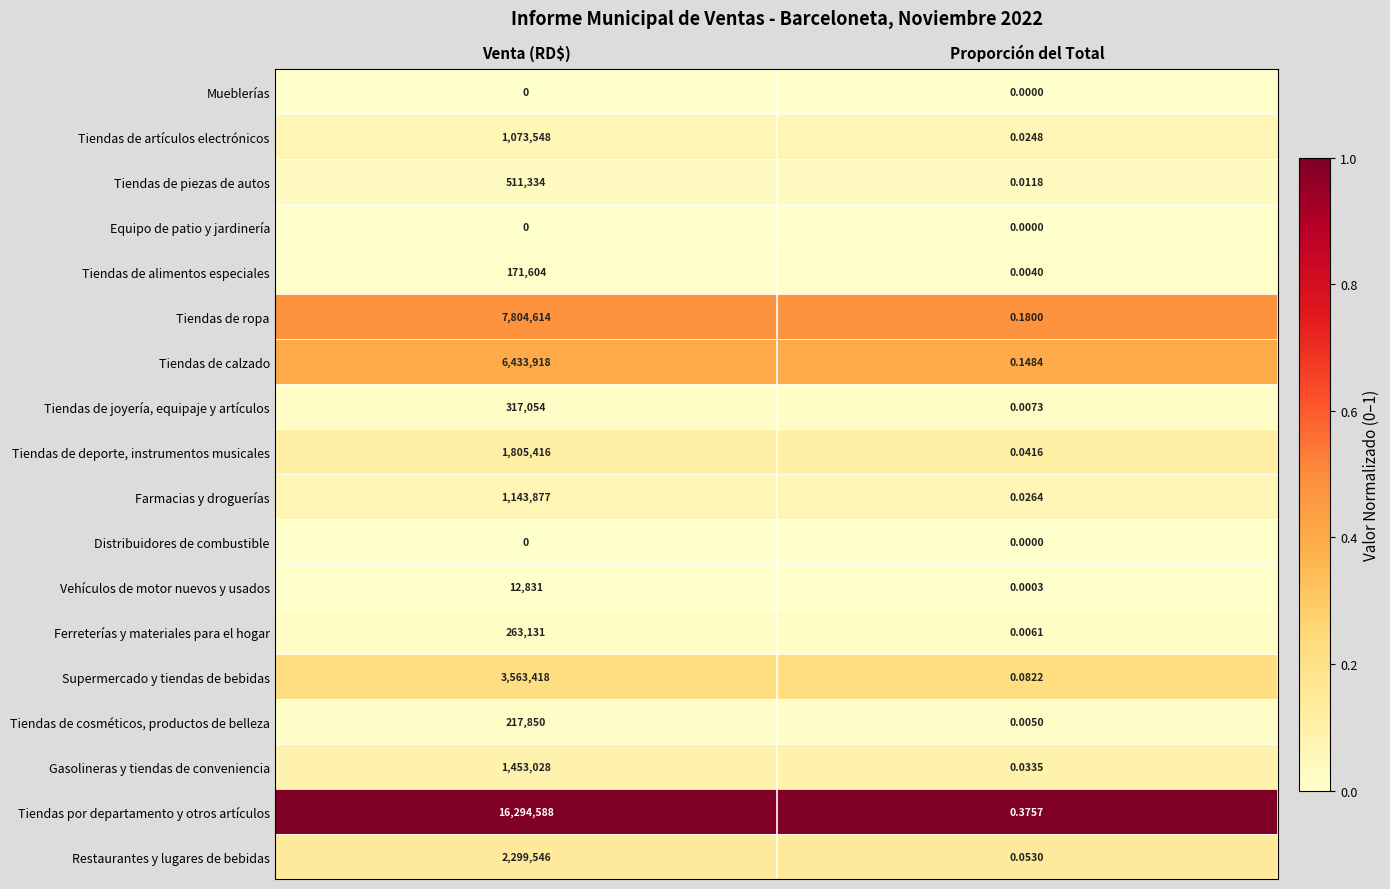

Is the value of Tiendas de piezas de autos at Proporción del Total greater than the value of Tiendas de deporte, instrumentos musicales at Venta (RD$)?

No